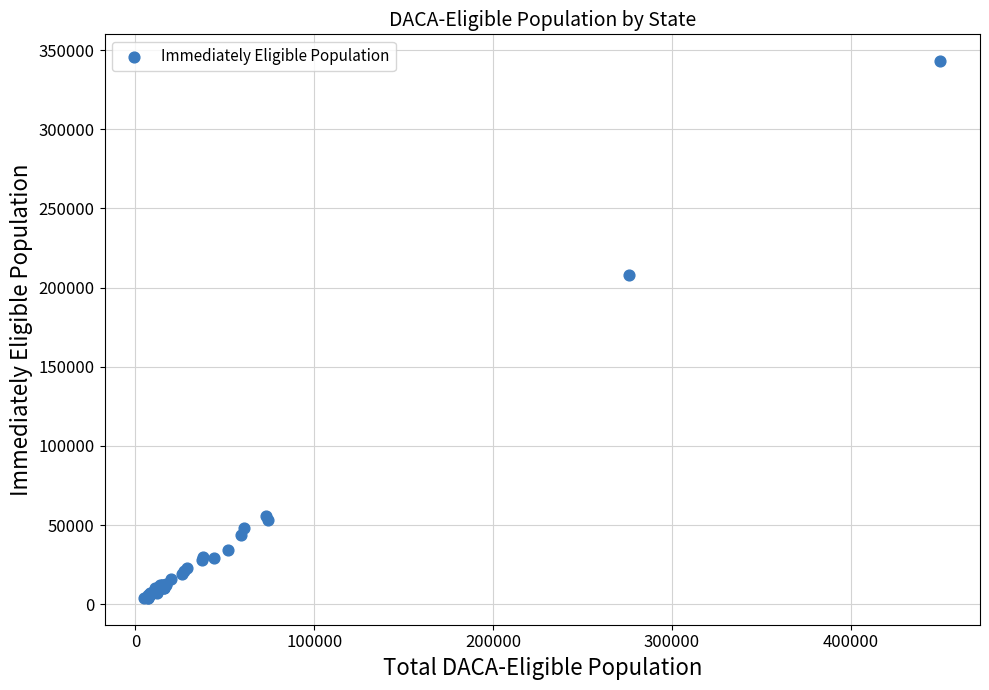

What Y value in the scatter plot is closest to 173500?

208000